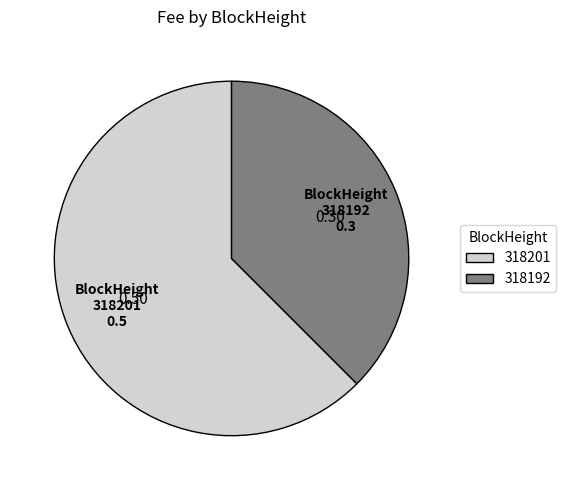

Is 318192 the majority of the pie?

No